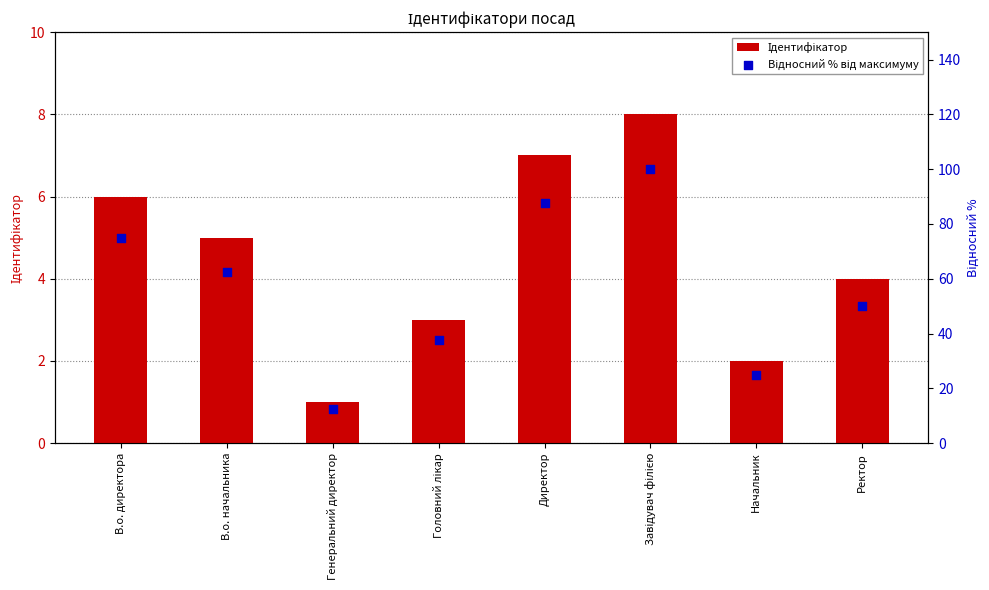

Which series reaches the minimum Y coordinate?

Ідентифікатор